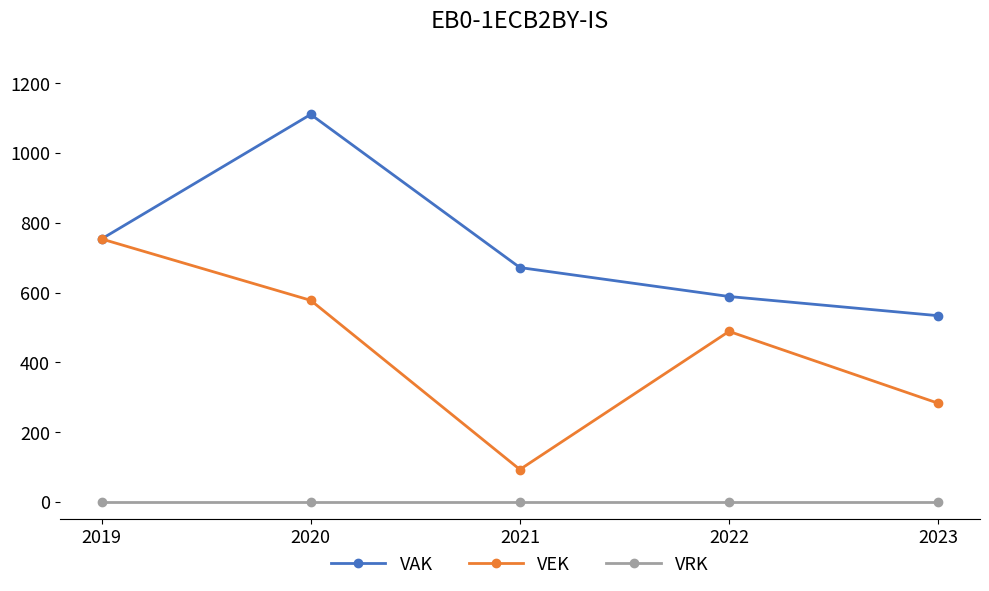

At how many categories does at least one series exceed 32?

5